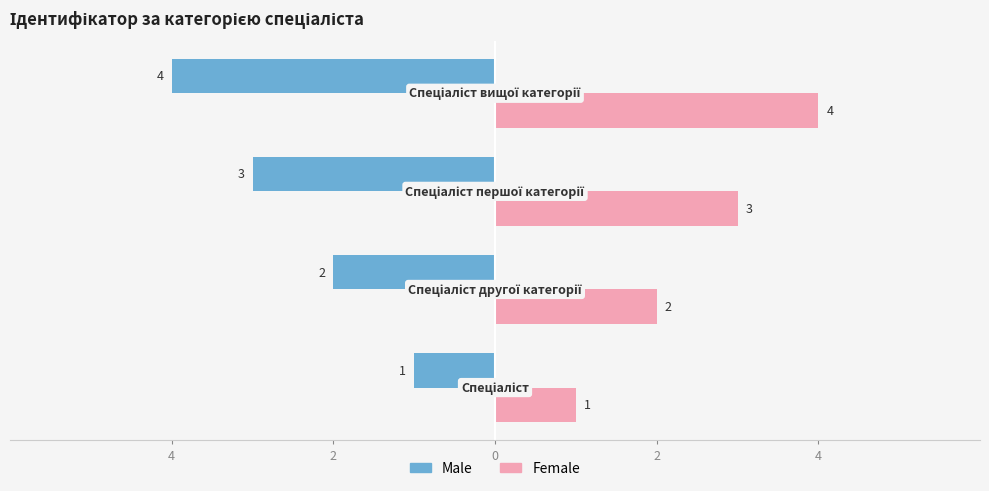

What are all the series names shown in the legend?

Male, Female